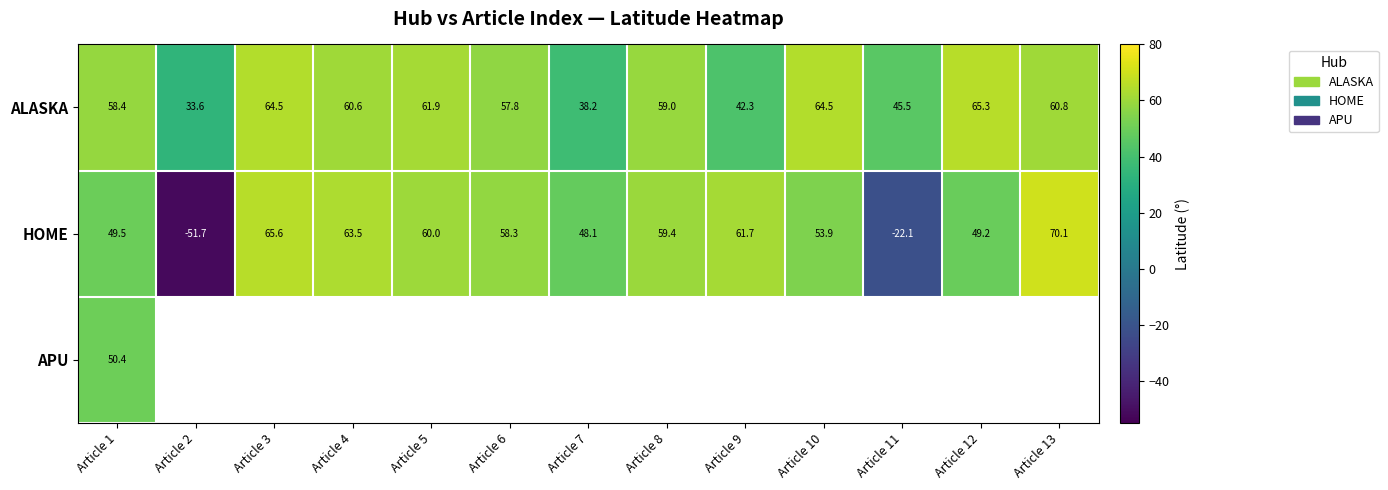

What is the average value of the ALASKA series?

54.8